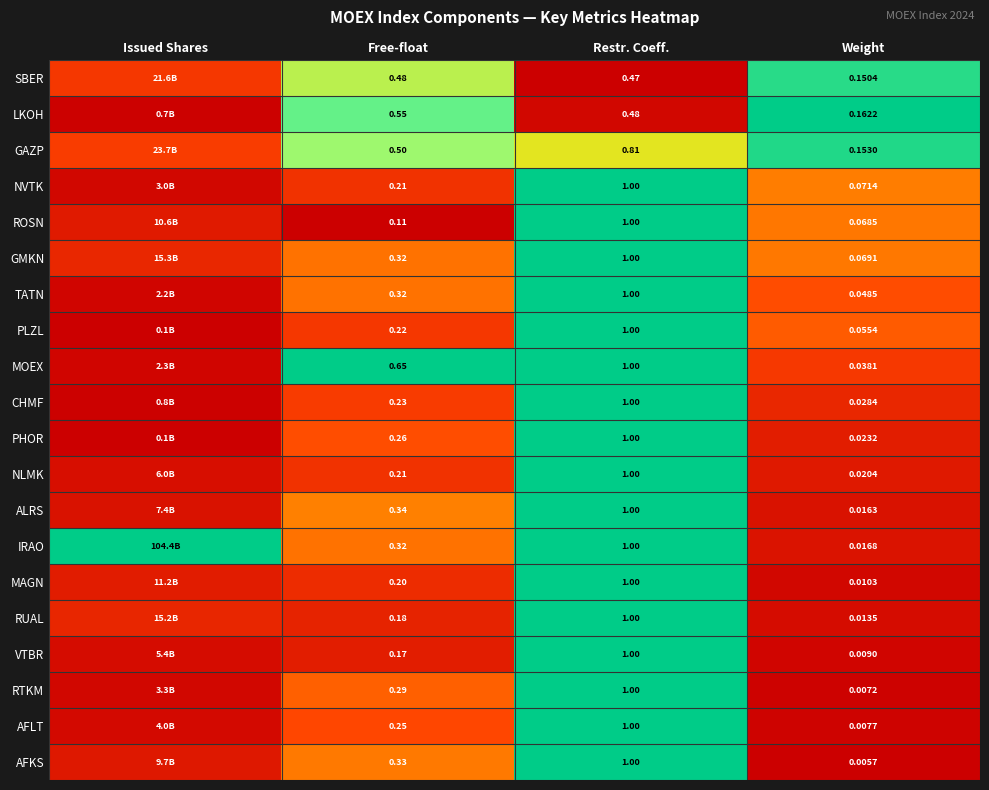

At Weight, list the series in order from smallest to largest.

AFKS, RTKM, AFLT, VTBR, MAGN, RUAL, ALRS, IRAO, NLMK, PHOR, CHMF, MOEX, TATN, PLZL, ROSN, GMKN, NVTK, SBER, GAZP, LKOH